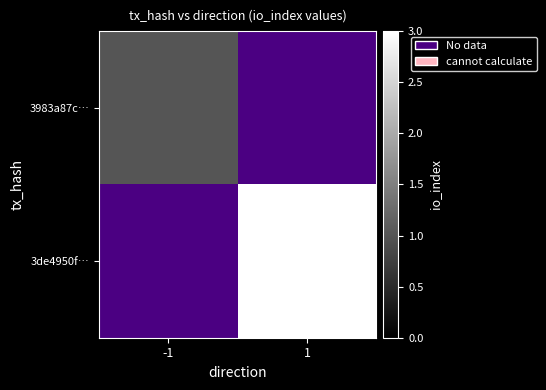

List the series in order of their peak value, highest first.

3de4950f…, 3983a87c…